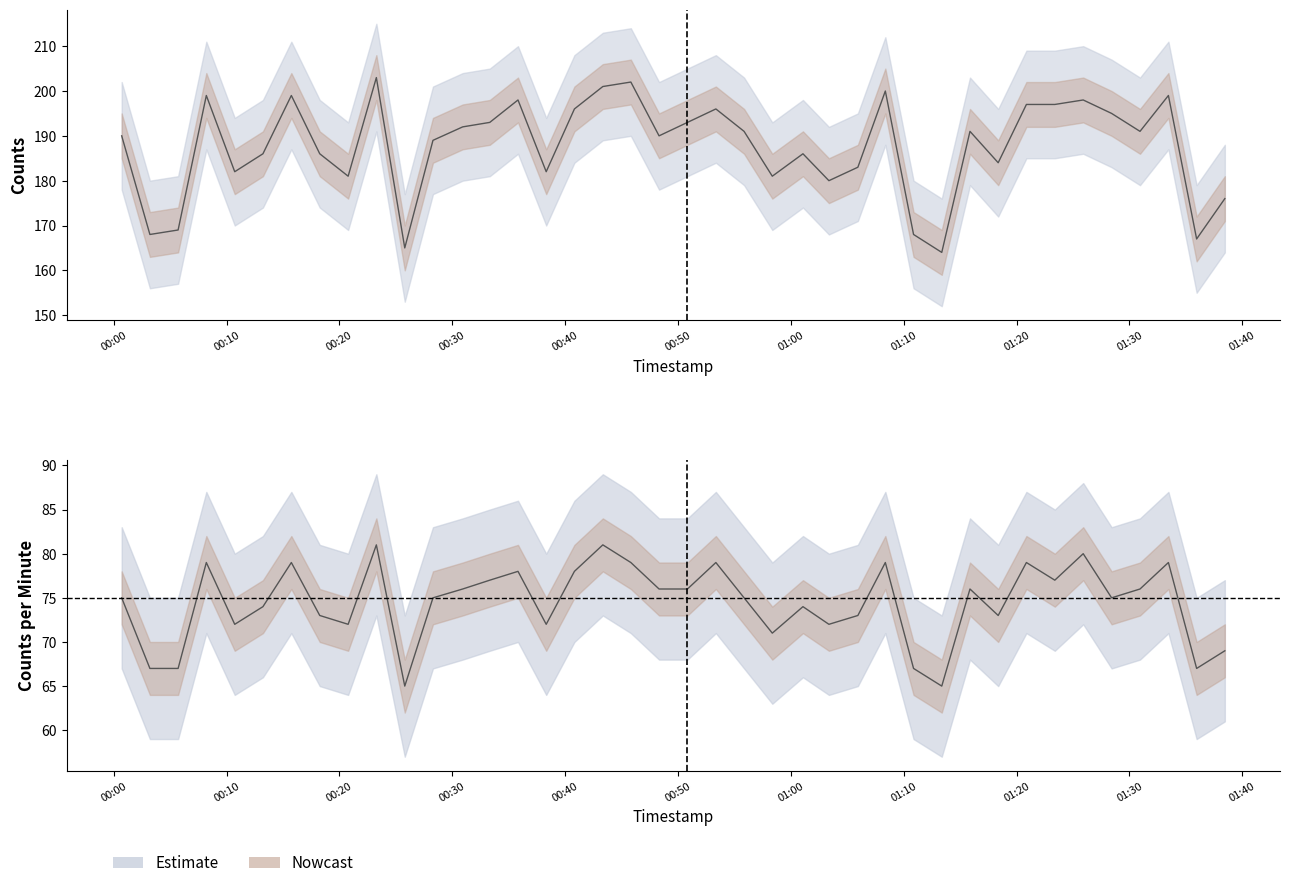

What is the difference between the maximum and minimum values in the counts series?

39